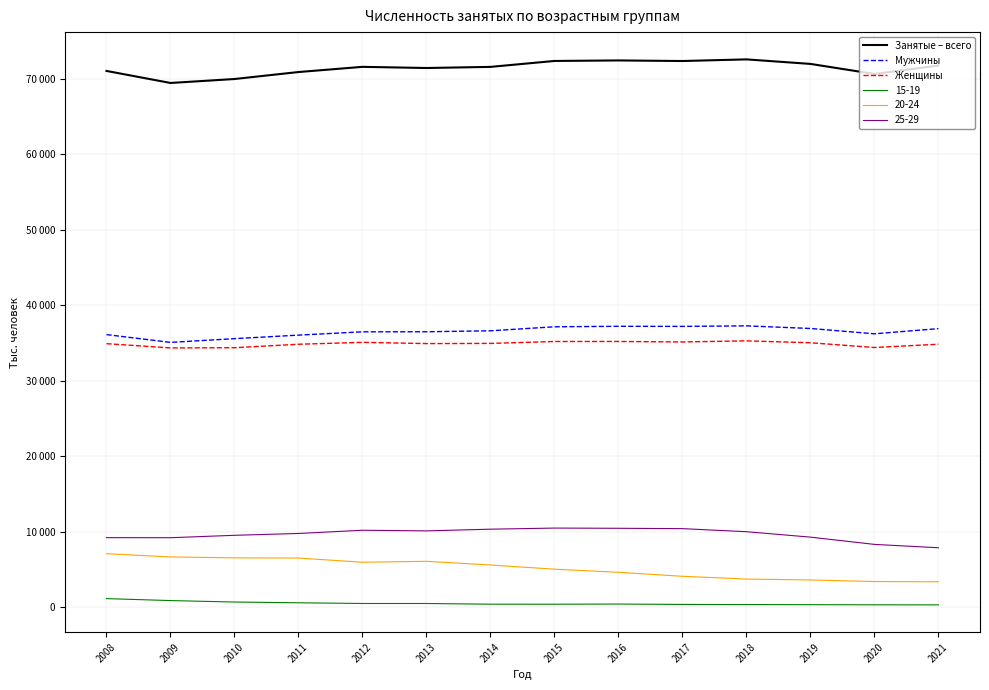

Between 2016 and 2018, which is larger?

2018